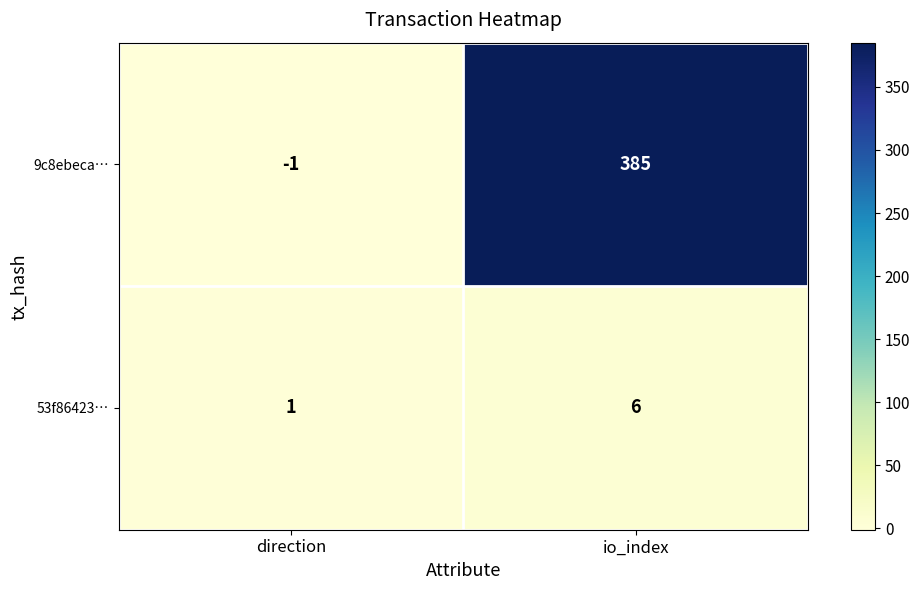

How many values in 9c8ebeca… are below zero?

1